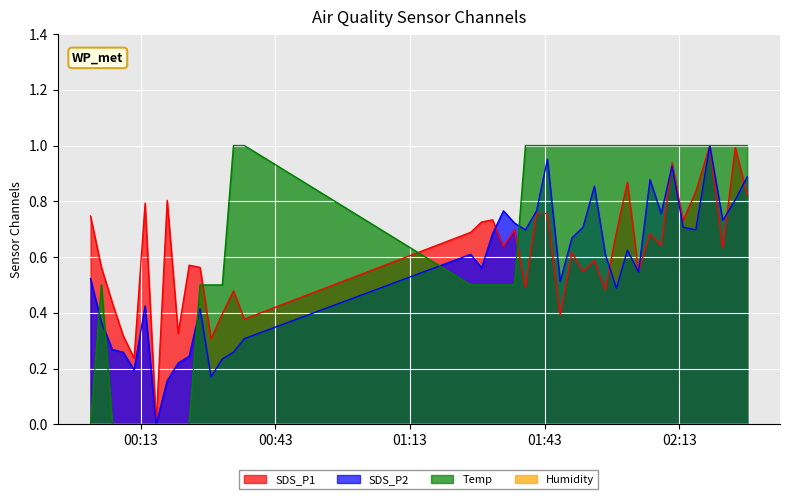

True or false: Temp has more than 0 interior local peaks.

True